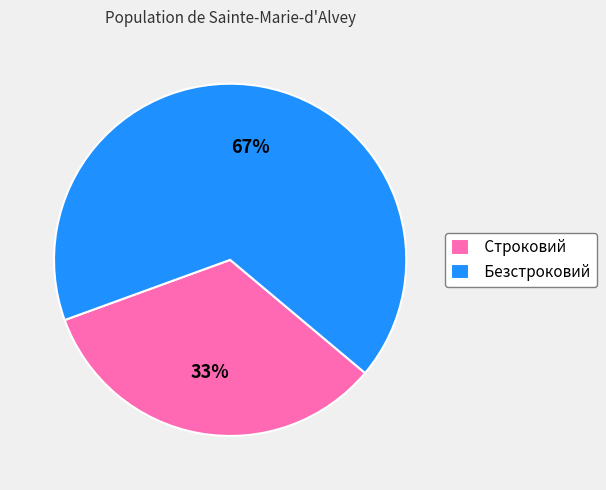

To the nearest percent, what is the combined percentage of Безстроковий and Строковий?

100%